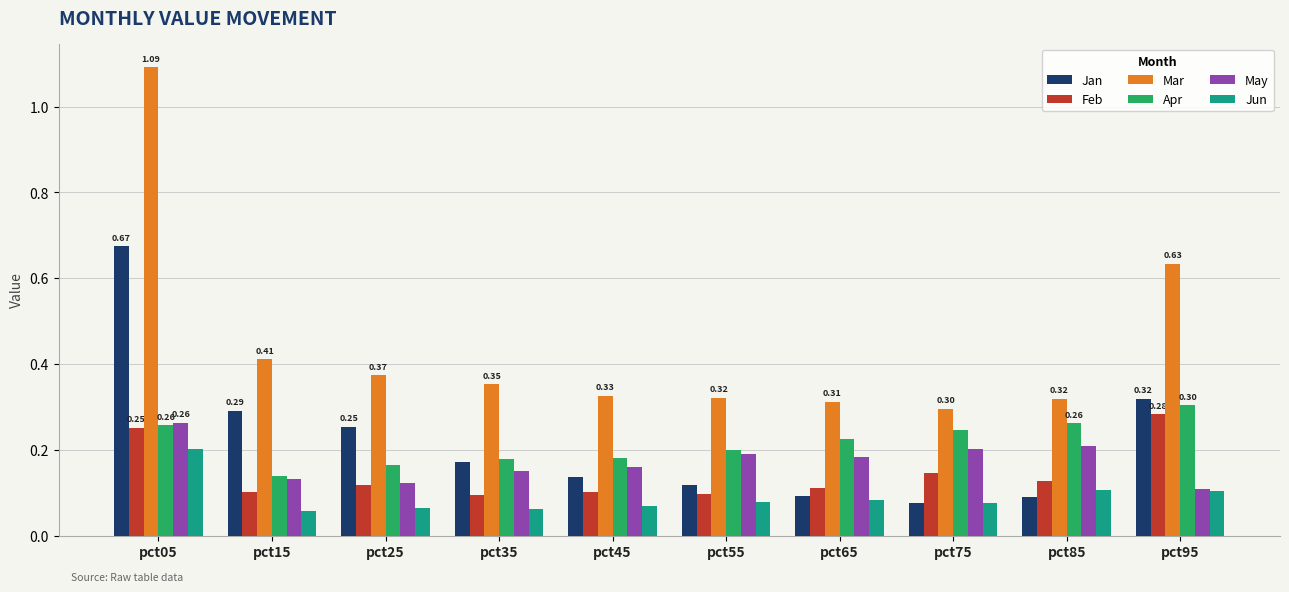

At which category is the sum across all series the highest?

pct05